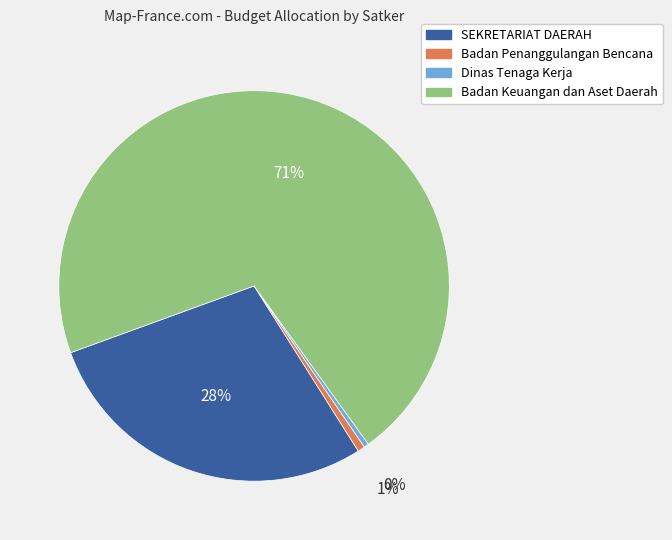

To the nearest percent, what is the average slice percentage?

25%